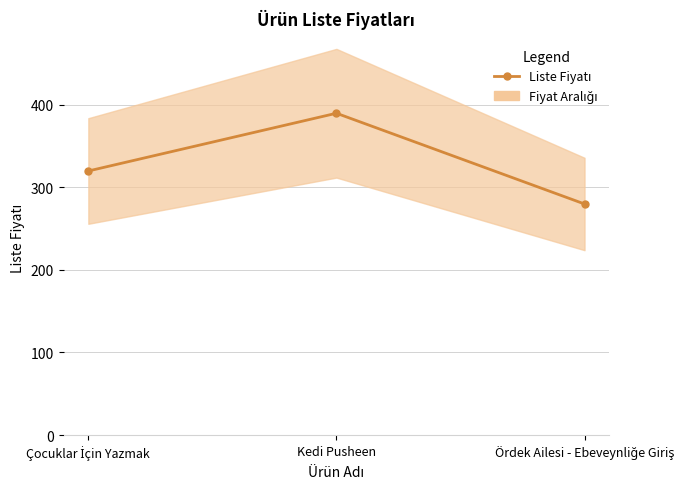

Rank the categories by value from highest to lowest.

Kedi Pusheen, Çocuklar İçin Yazmak, Ördek Ailesi - Ebeveynliğe Giriş